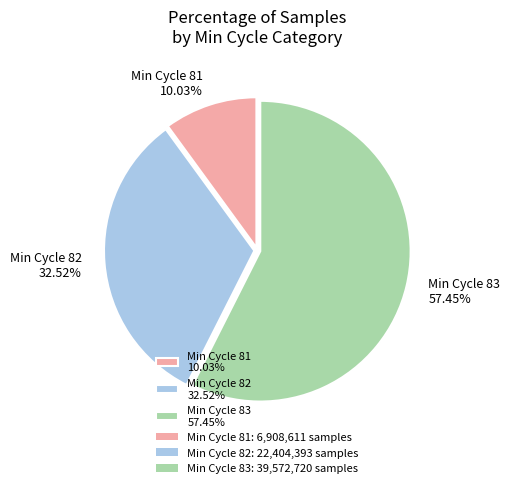

How many segments does this pie chart have?

3